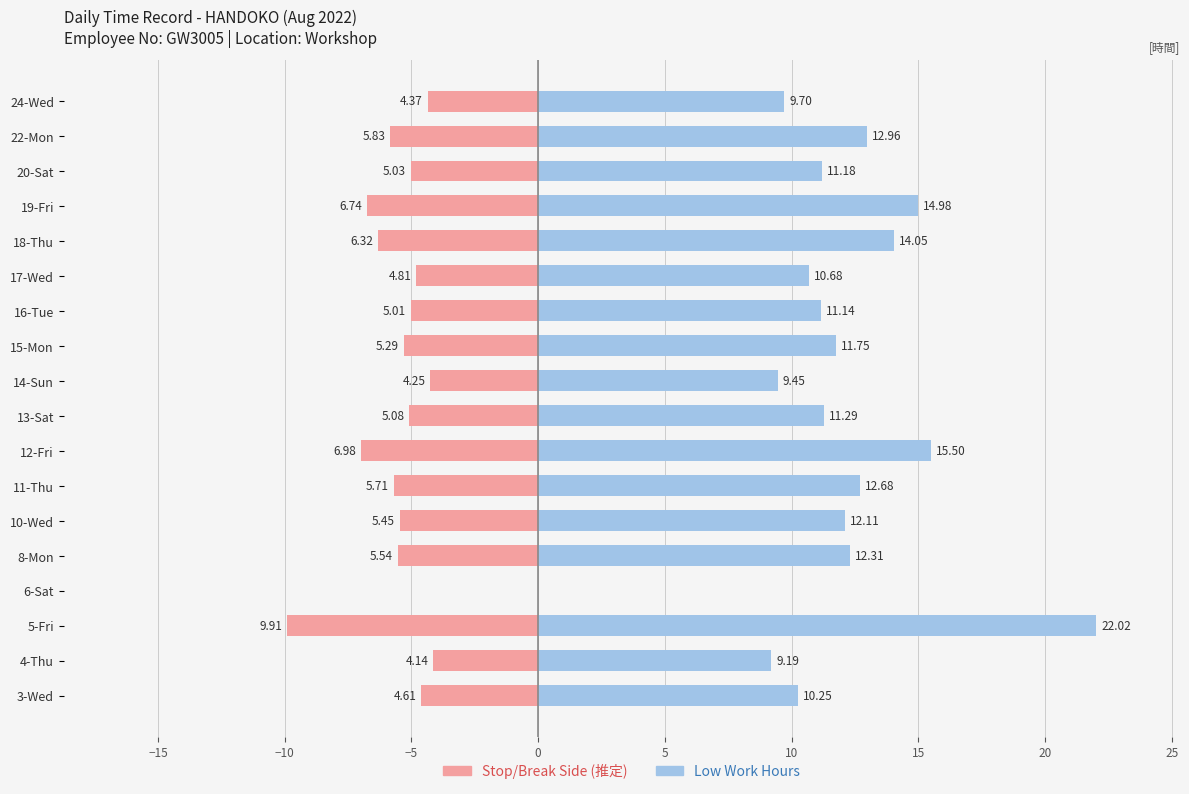

What are all the series names shown in the legend?

Low (Work Hours), Stop/Break Side